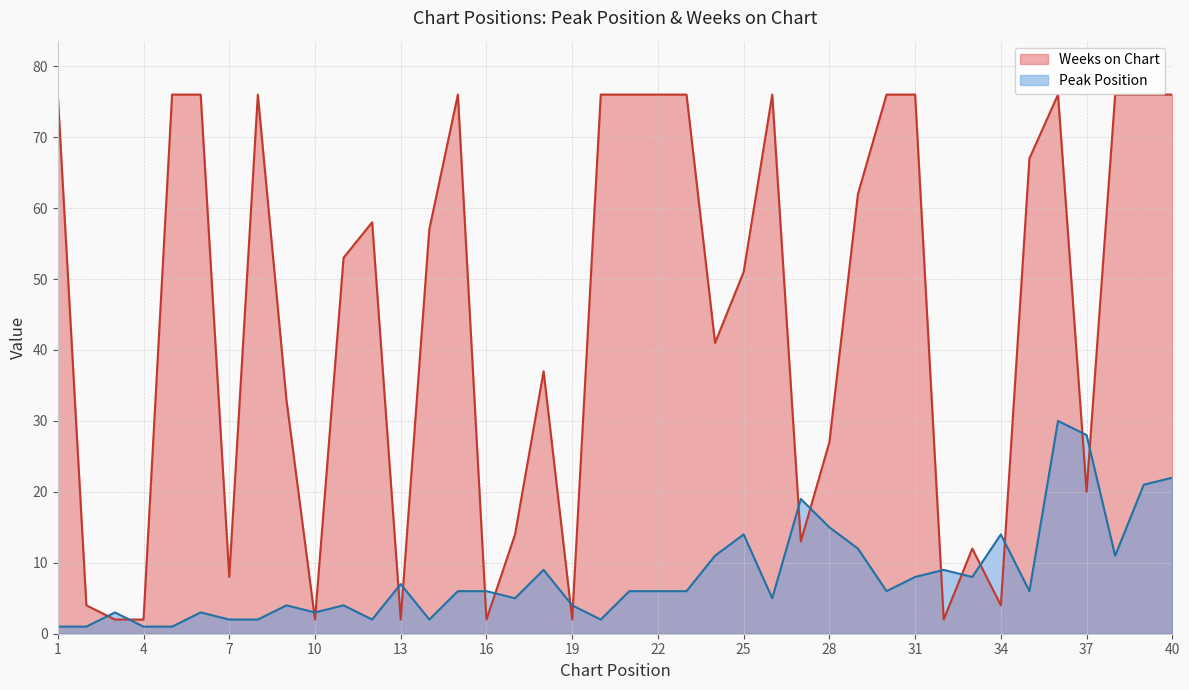

Reading right to left, what are all the values shown in this chart?

Peak Position: 22	21	11	28	30	6	14	8	9	8	6	12	15	19	5	14	11	6	6	6	2	4	9	5	6	6	2	7	2	4	3	4	2	2	3	1	1	3	1	1
Weeks on Chart: 76	76	76	20	76	67	4	12	2	76	76	62	27	13	76	51	41	76	76	76	76	2	37	14	2	76	57	2	58	53	2	33	76	8	76	76	2	2	4	76